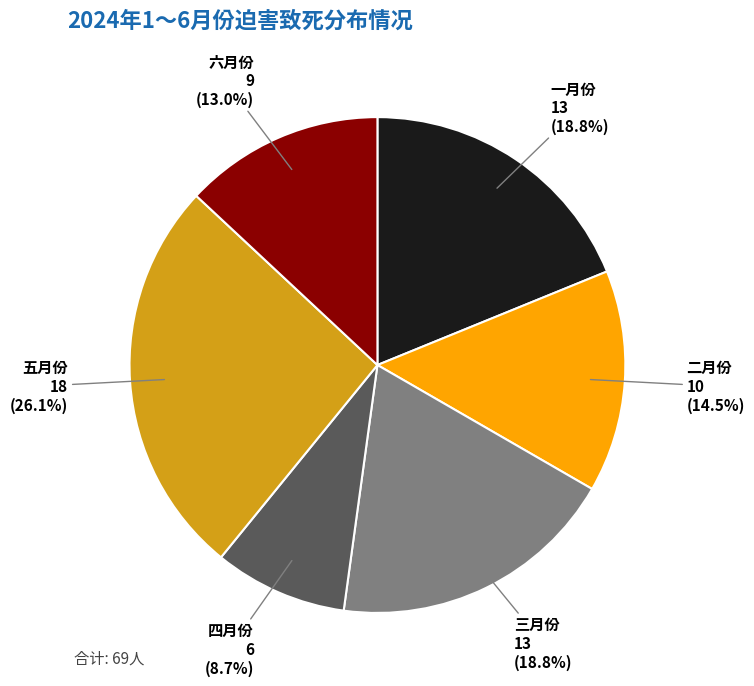

Which slice is the smallest?

四月份